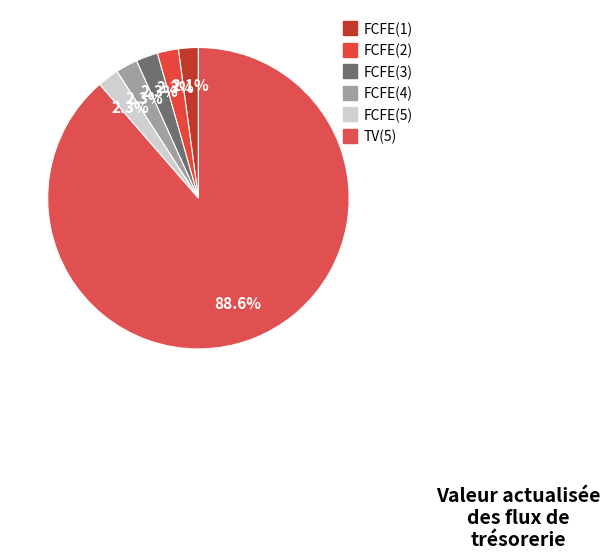

Count the number of slices in the pie.

6